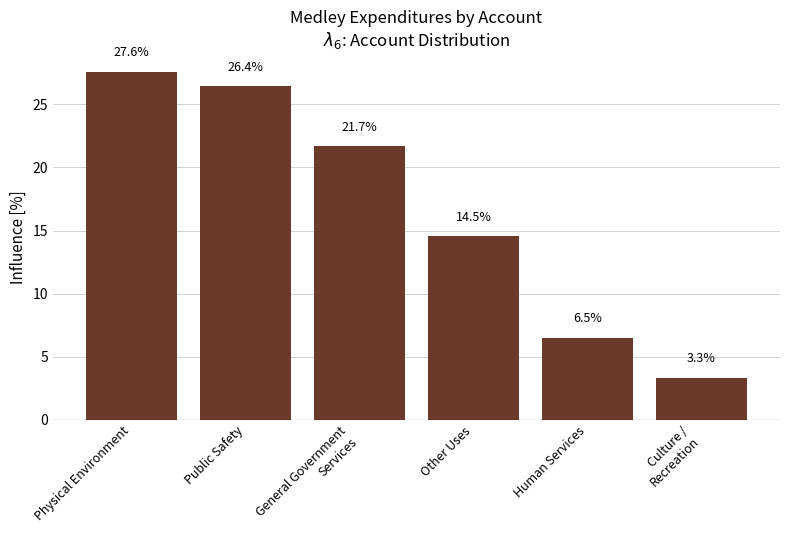

Which has a higher value, General Government
Services or Other Uses?

General Government
Services